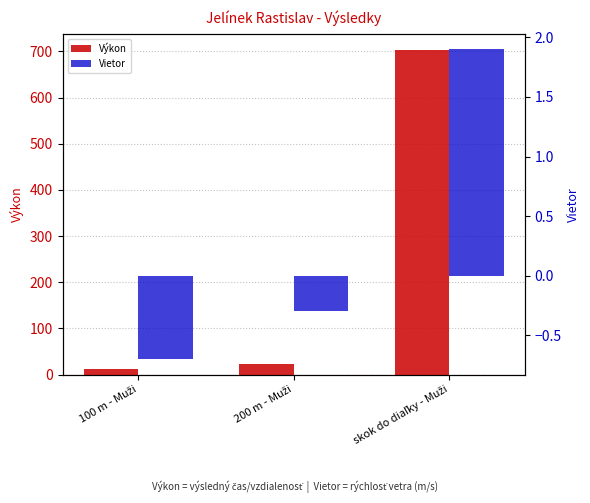

How many bars are there in total?

6